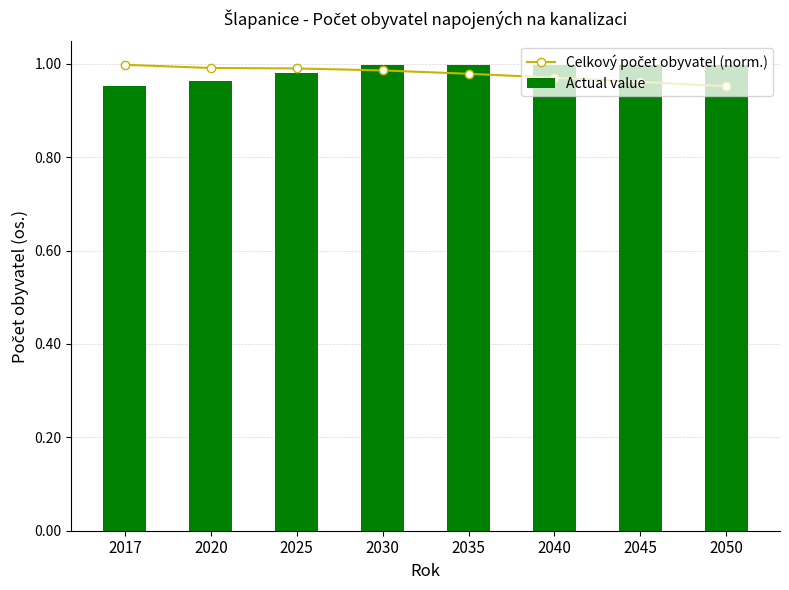

Which has a higher value, 2045 or 2025?

2025